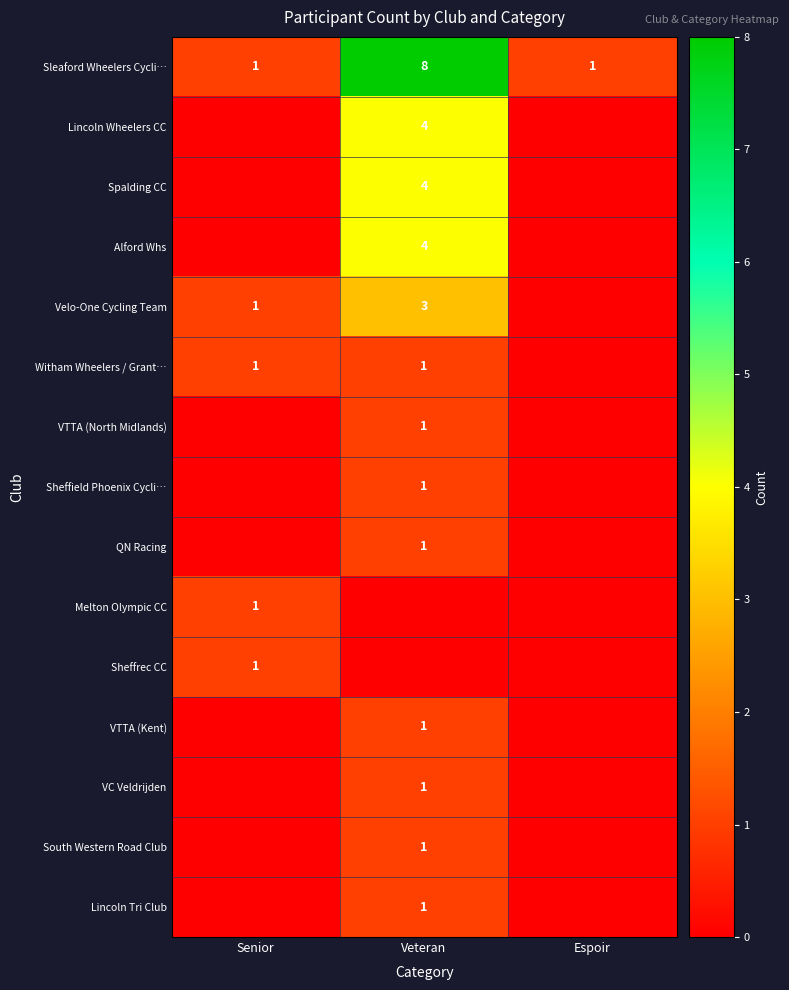

The value of Melton Olympic CC at Senior is 2. True or false?

False